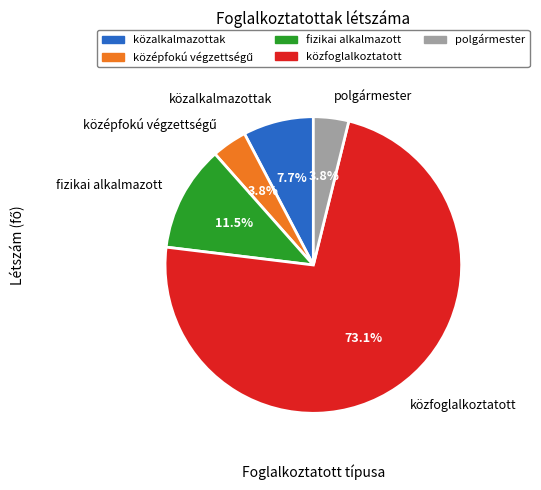

Does közfoglalkoztatott represent more than half of the total?

Yes